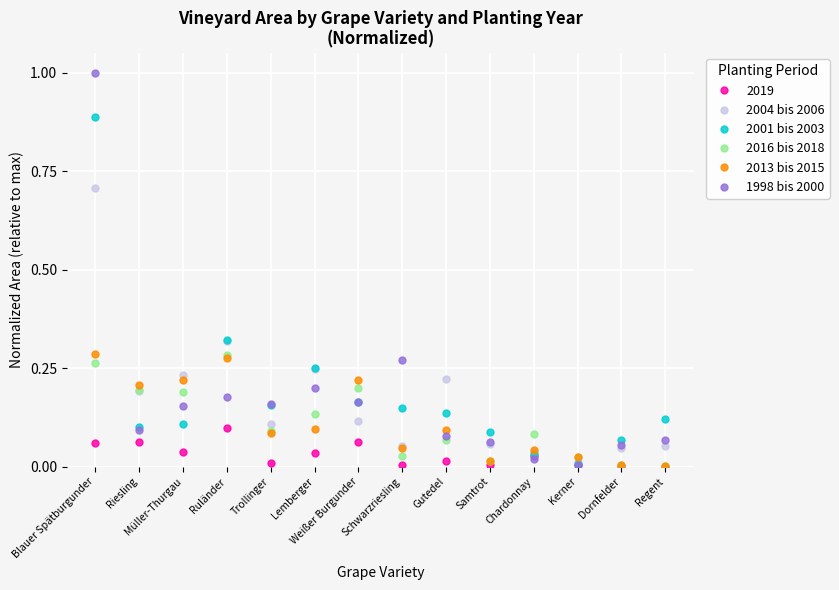

Between which two adjacent categories do 2004 bis 2006 and 2001 bis 2003 first intersect?

Blauer Spätburgunder and Riesling